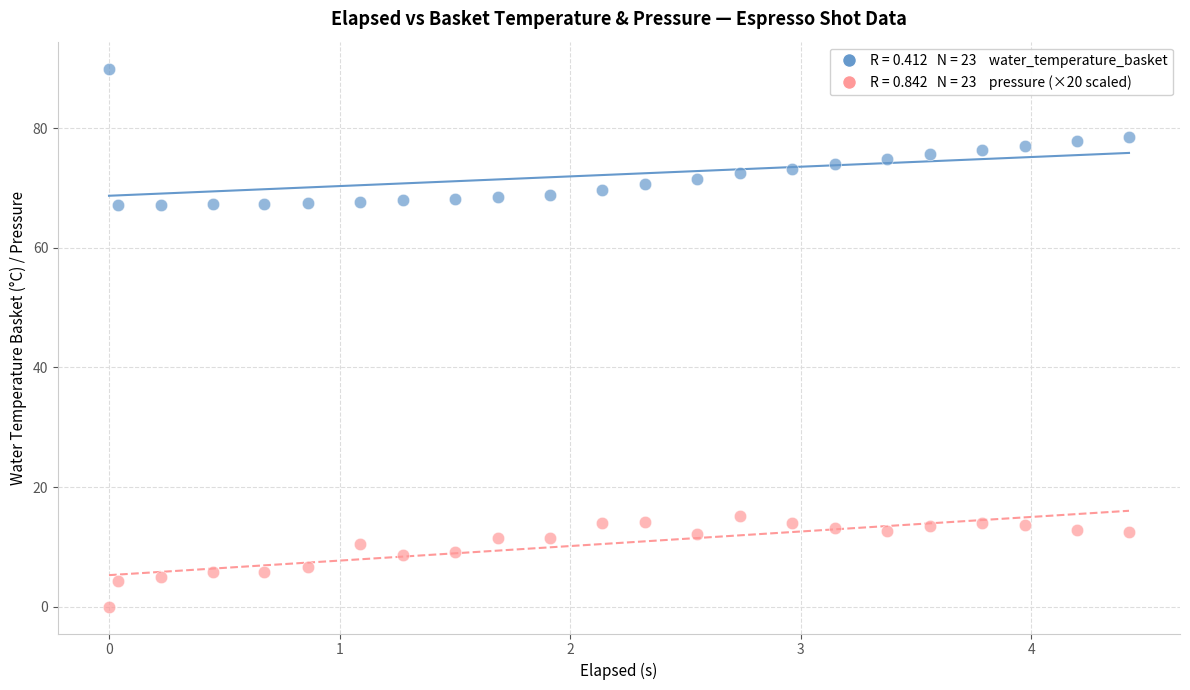

Across all data points, what is the range of X values (max minus min)?

4.4